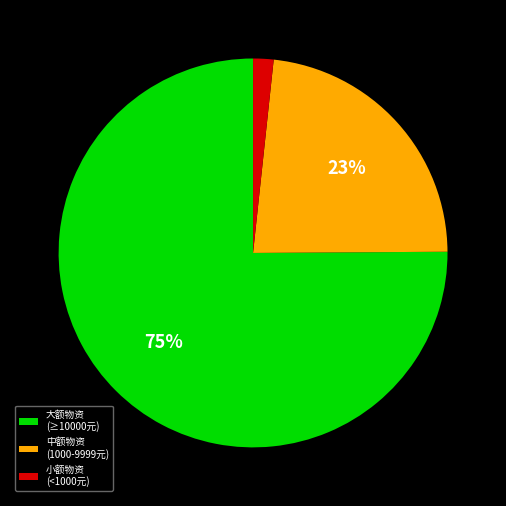

Does any single category account for the majority?

Yes